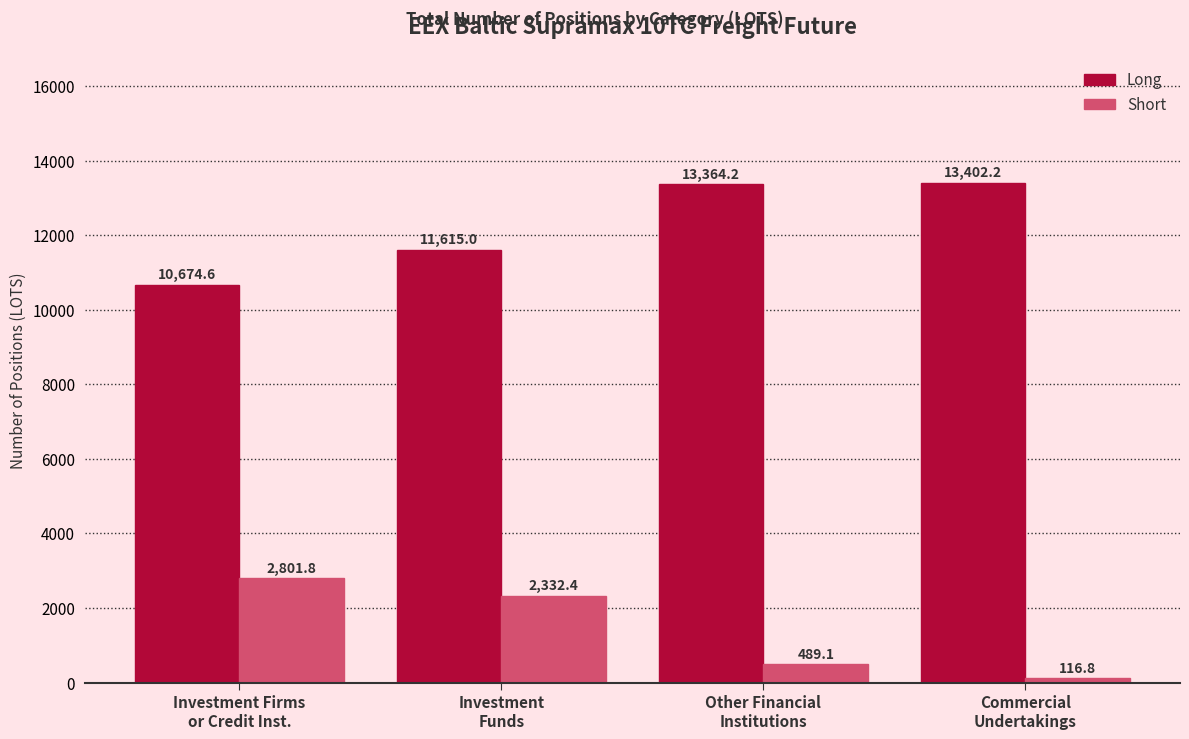

Reading left to right, what are all the values shown in this chart?

Long: 10674.6	11615.0	13364.2	13402.2
Short: 2801.8	2332.4	489.1	116.8